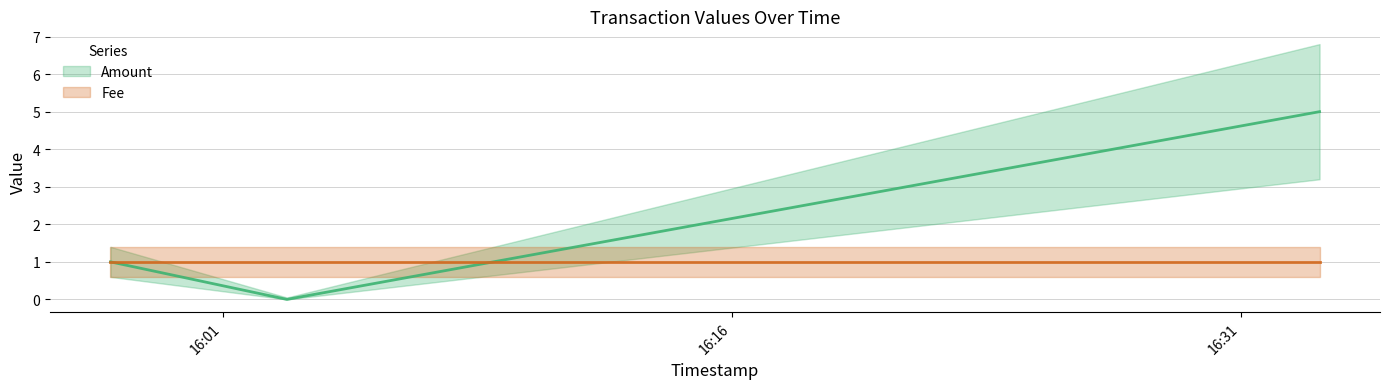

Rank the categories by value from lowest to highest.

2016-12-16 16:02:53, 2016-12-16 15:57:41, 2016-12-16 16:33:19